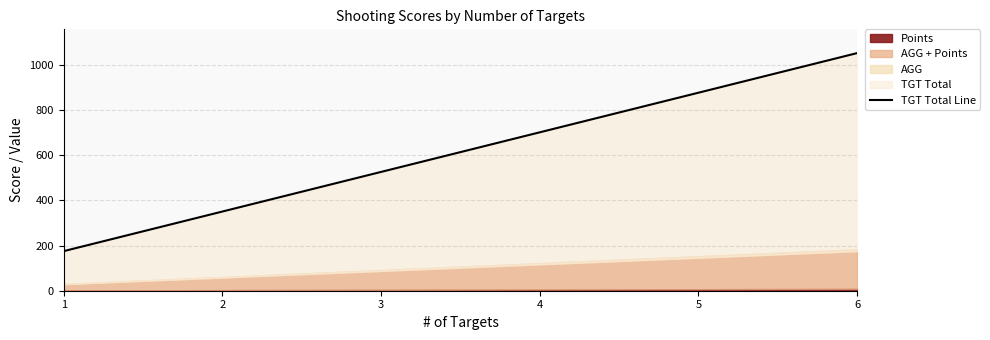

What is the difference between the values at 4 and 3?

175.5